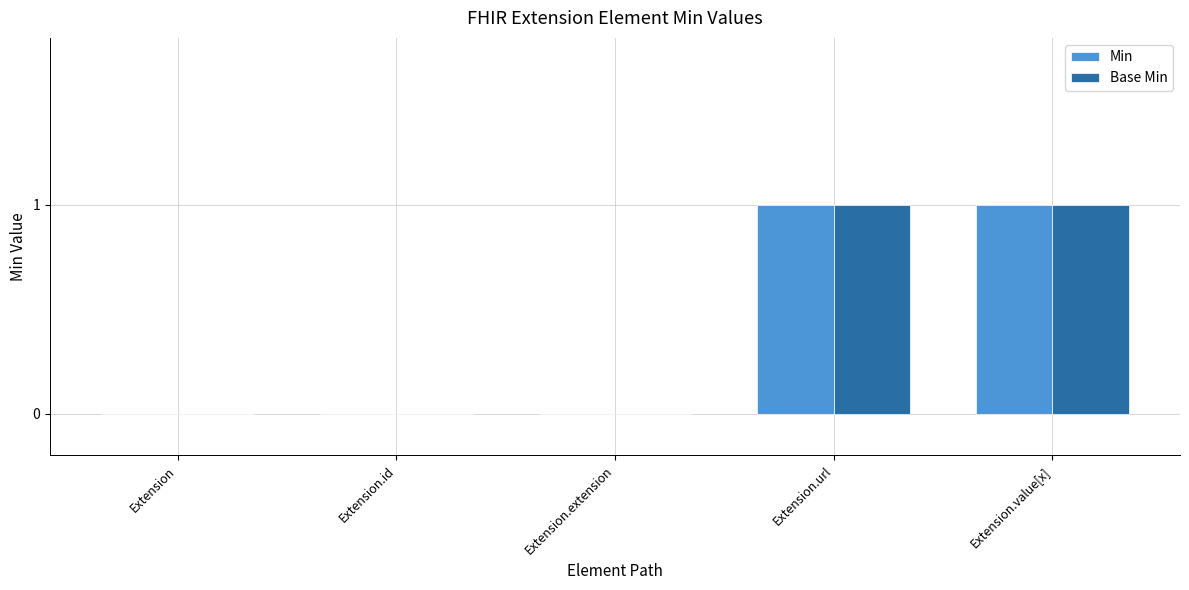

The Base Min series shows 0 at Extension.extension. True or false?

True